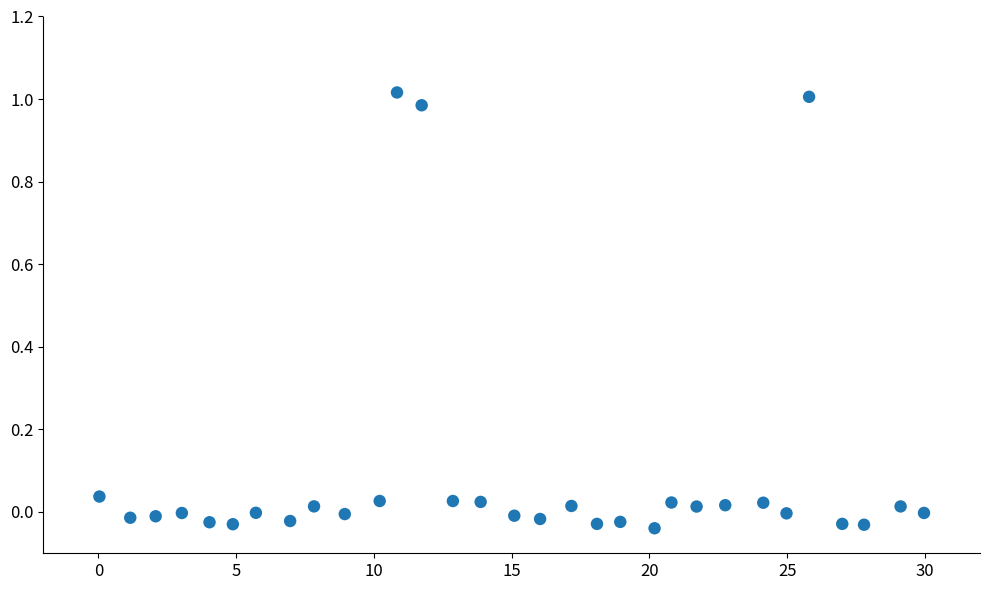

What is the range of X values (max minus min)?

29.9